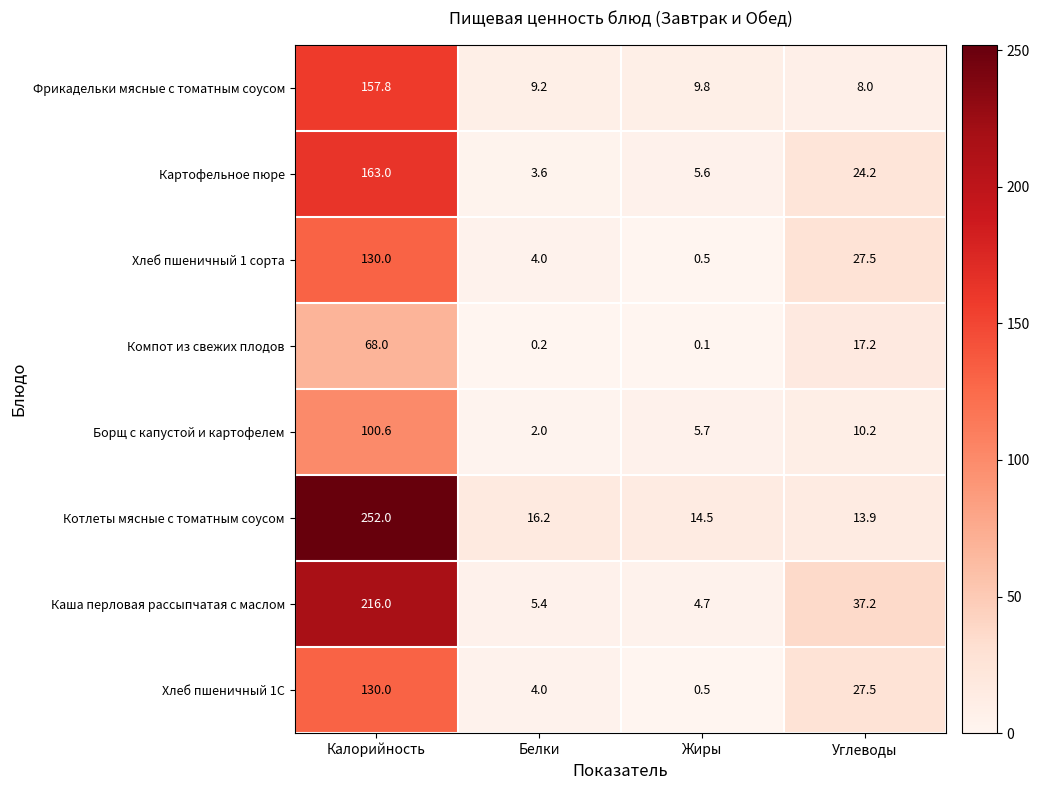

Which series has the largest total across all categories?

Котлеты мясные с томатным соусом